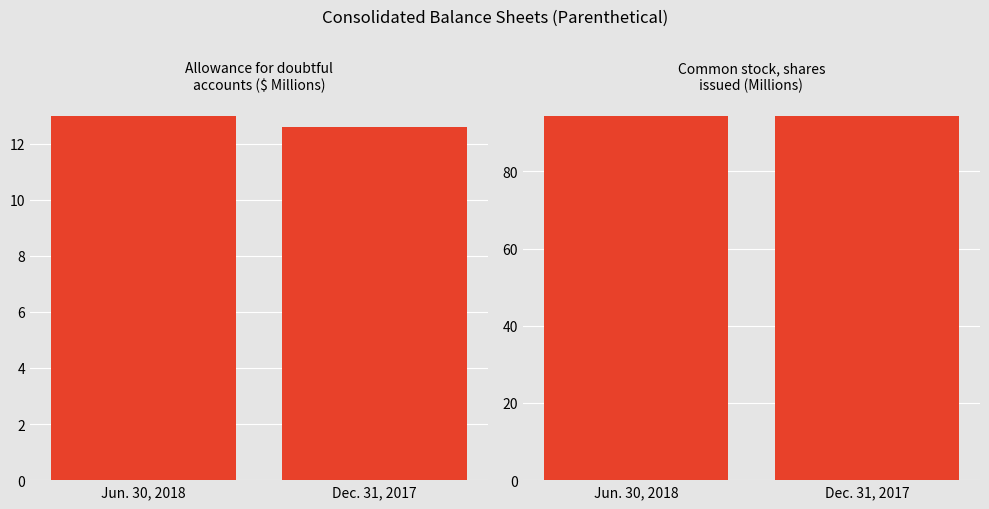

At Dec. 31, 2017, list the series in order from smallest to largest.

Allowance for doubtful accounts, Common stock, shares issued (M)